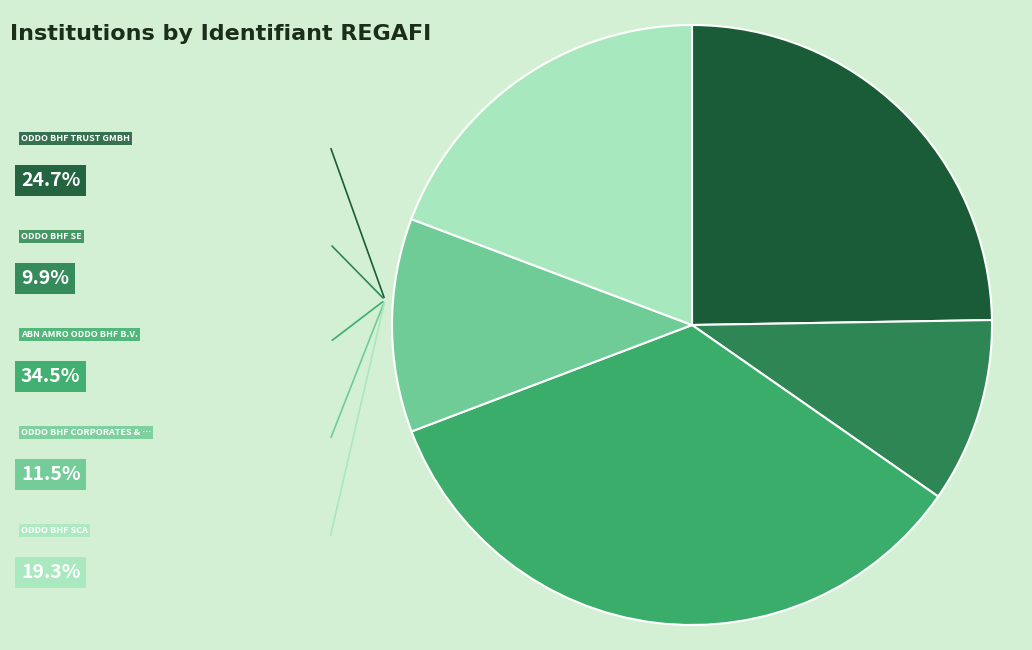

Count the number of slices in the pie.

5